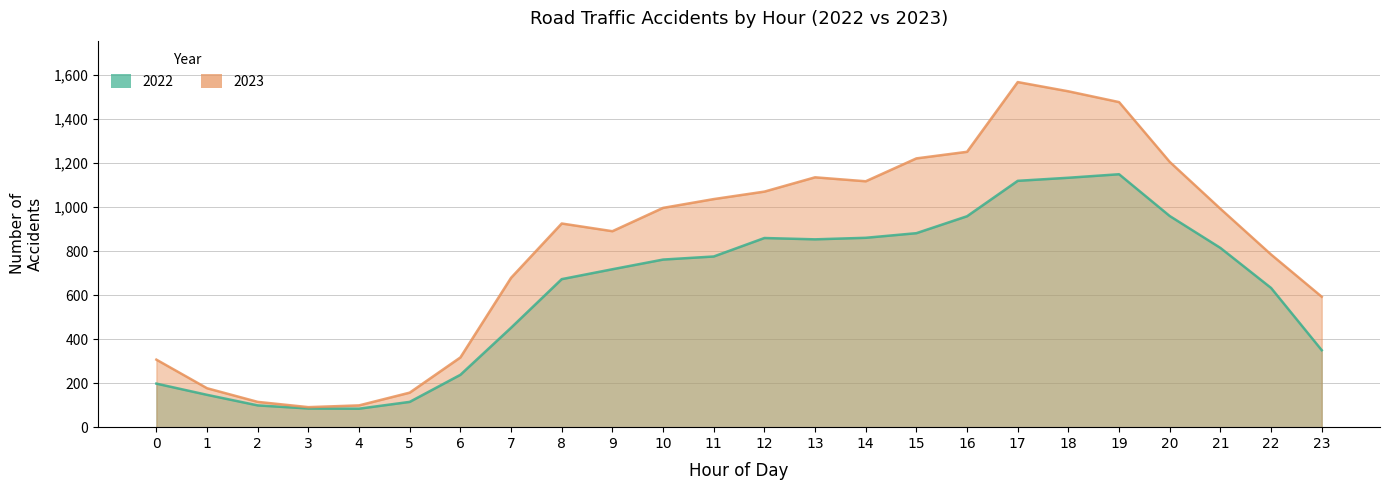

How many interior local peaks does the 2023 series have?

3